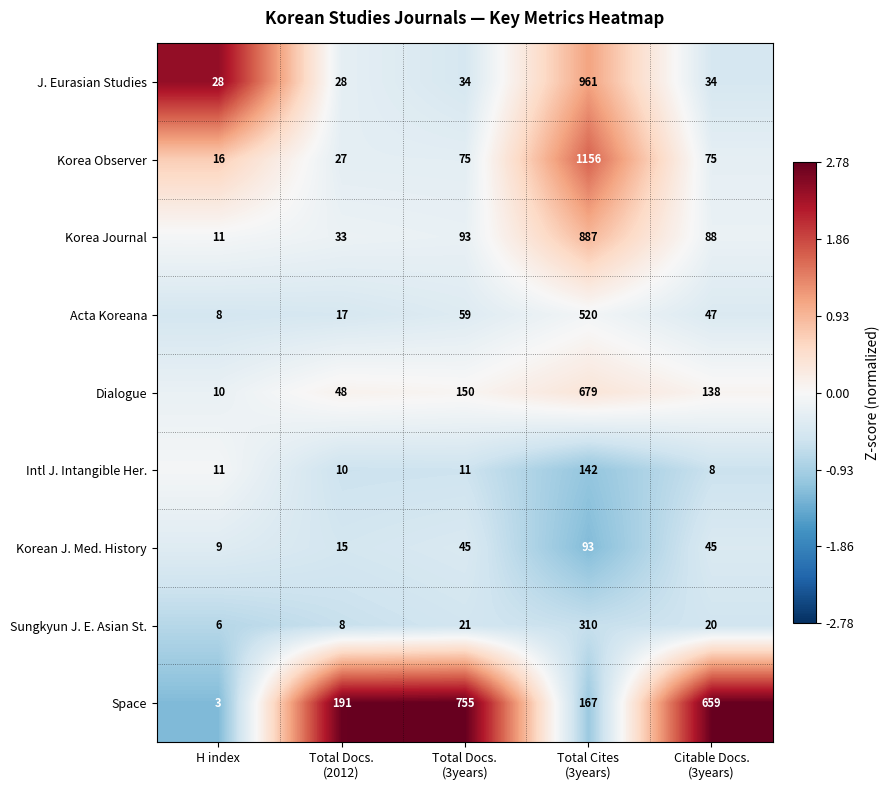

What is the spread (max minus min) of values at Total Docs.
(3years)?

744